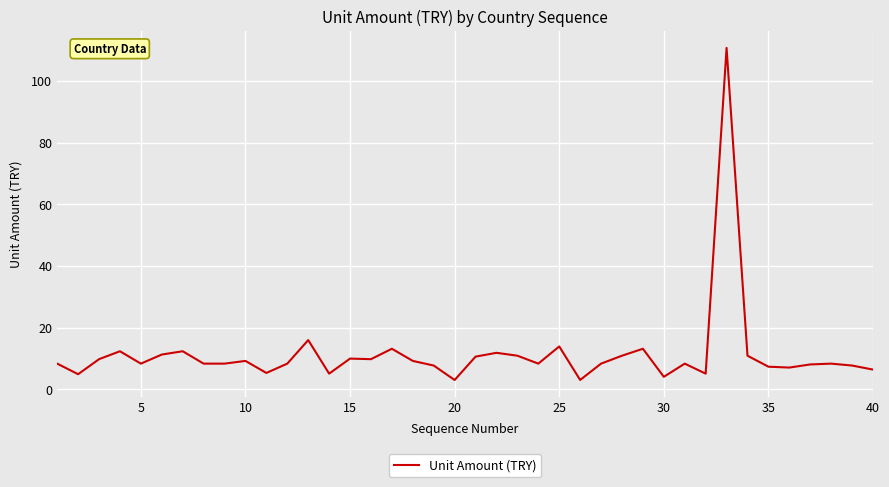

What is the difference between the maximum and second lowest values?

107.8